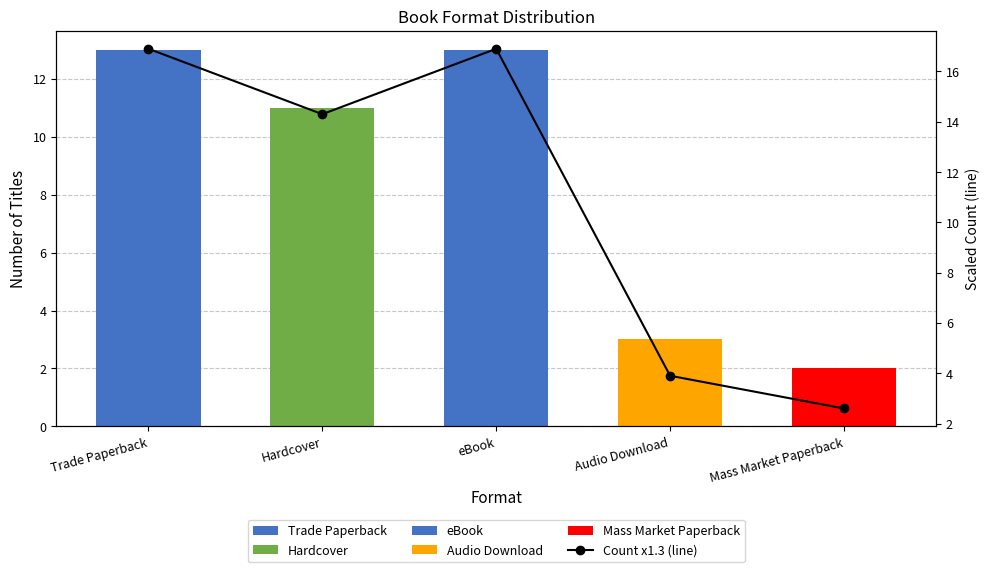

How many bars are there in total?

5